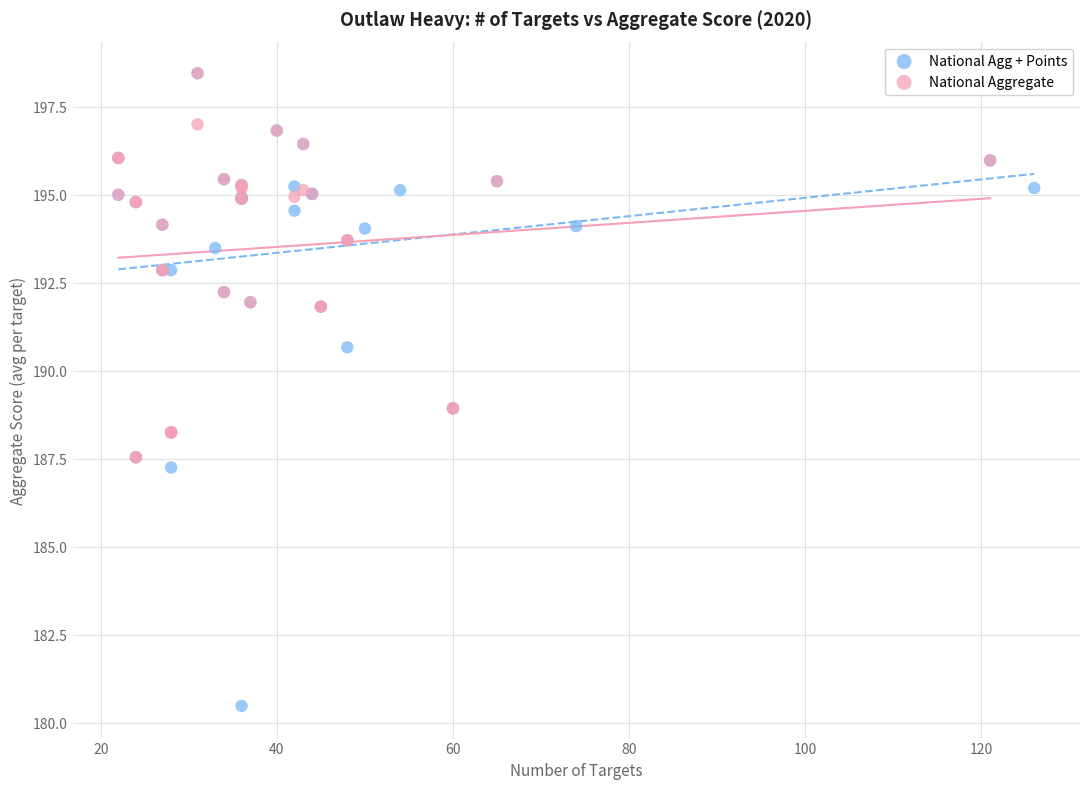

Which series contains the lowest Y value?

National Agg + Points